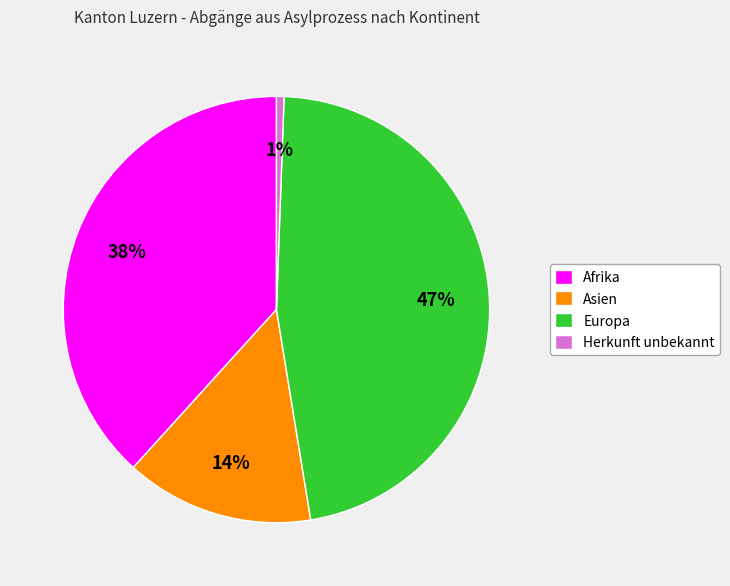

Count the number of slices in the pie.

4